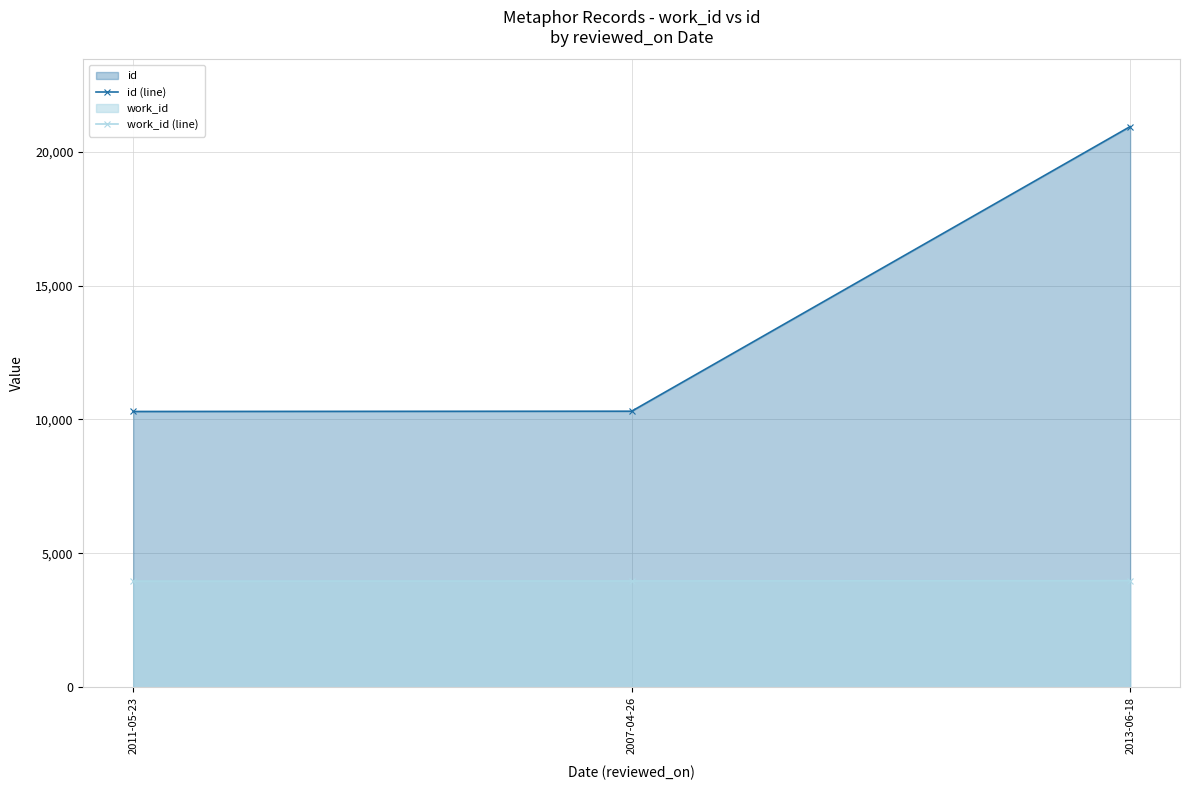

At how many categories does at least one series exceed 12646?

1